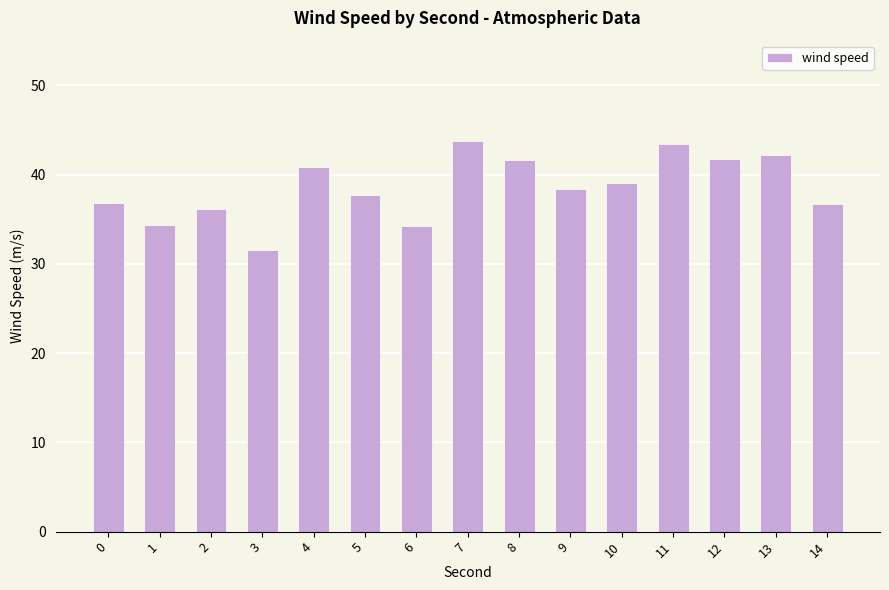

What is the smallest value displayed?

31.5